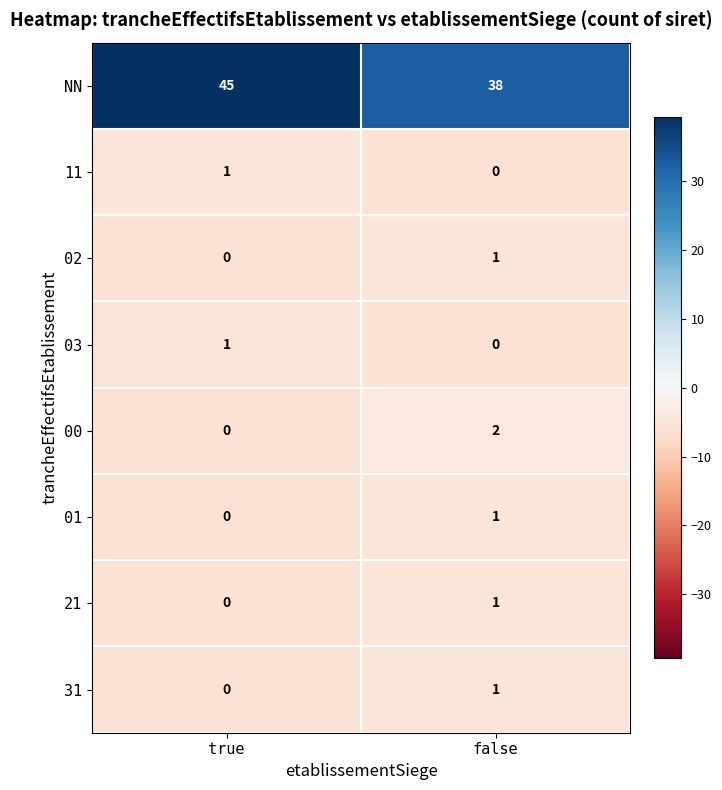

At how many categories does at least one series exceed 5?

2